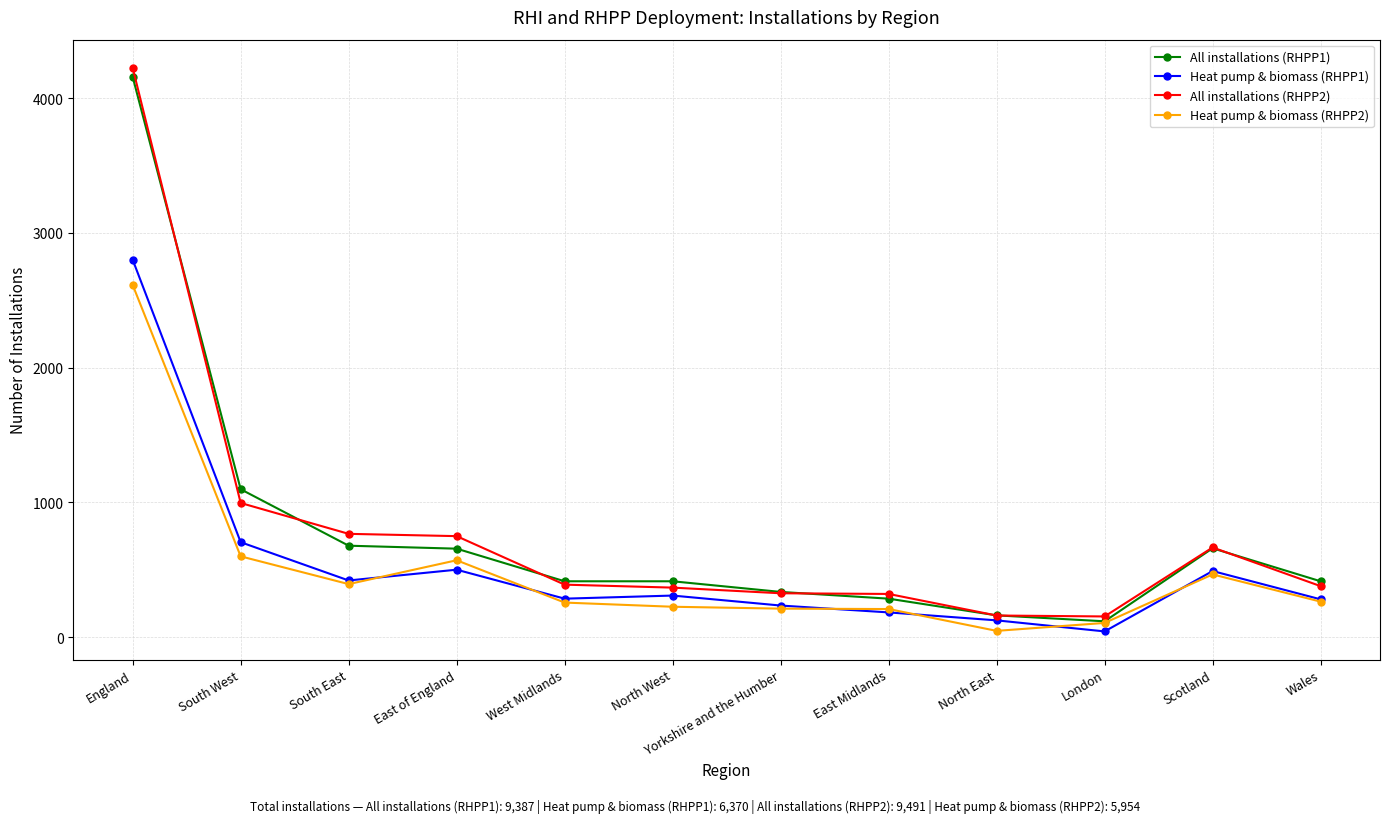

True or false: All installations (RHPP1) and Heat pump & biomass (RHPP1) intersect in this chart.

False